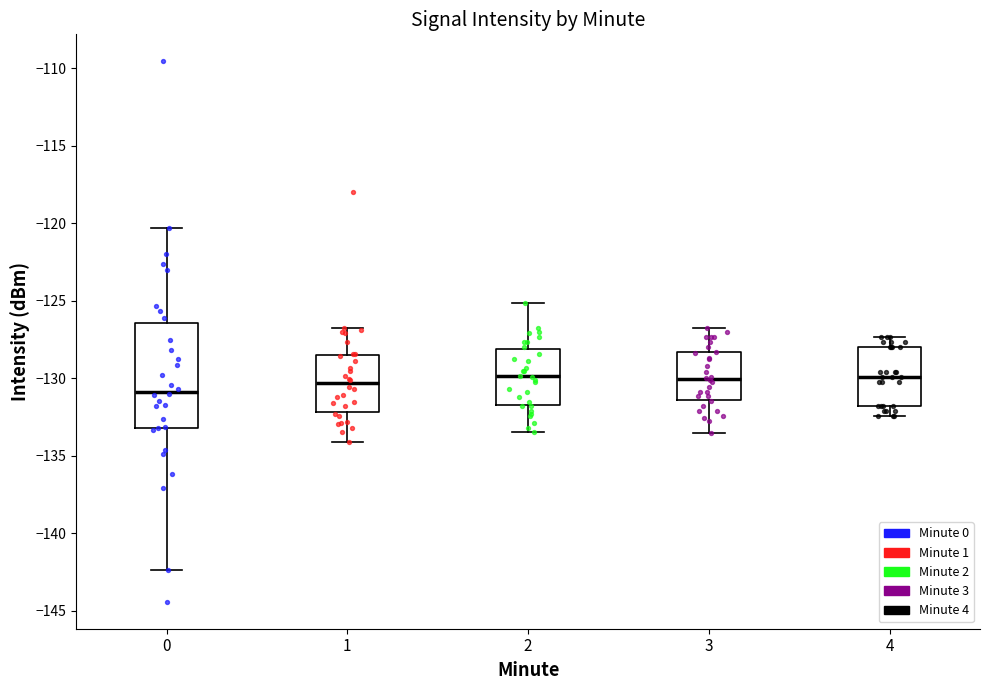

Comparing the boxes themselves (not the whiskers), which one is the tallest?

0